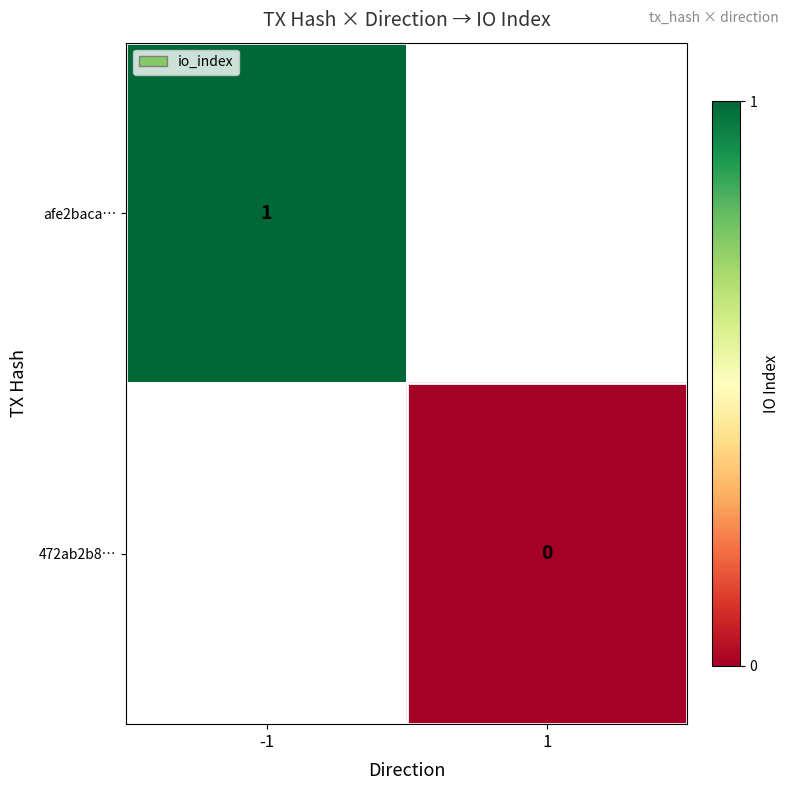

True or false: afe2baca… has a value of 1 at -1.

True